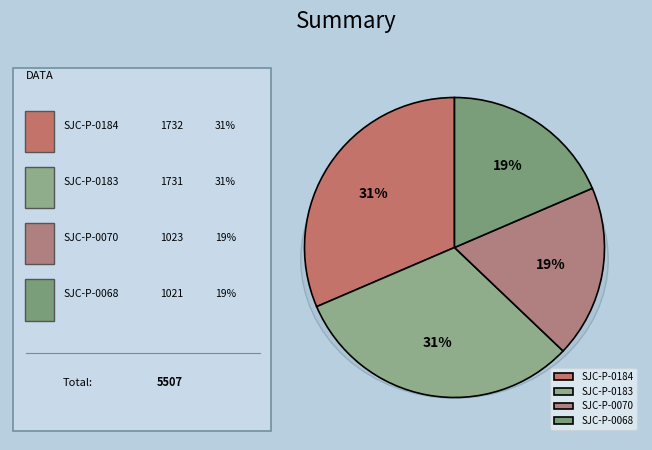

Do SJC-P-0184 and SJC-P-0068 together represent more than half of the pie?

No